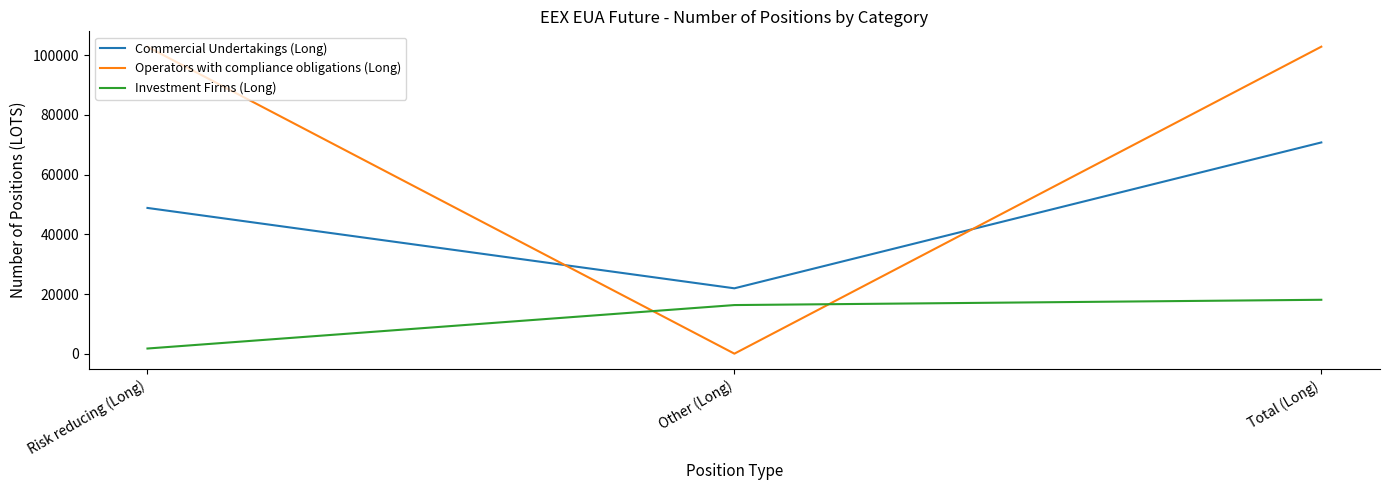

Where is Commercial Undertakings (Long) nearest to the value 46345?

Risk reducing (Long)